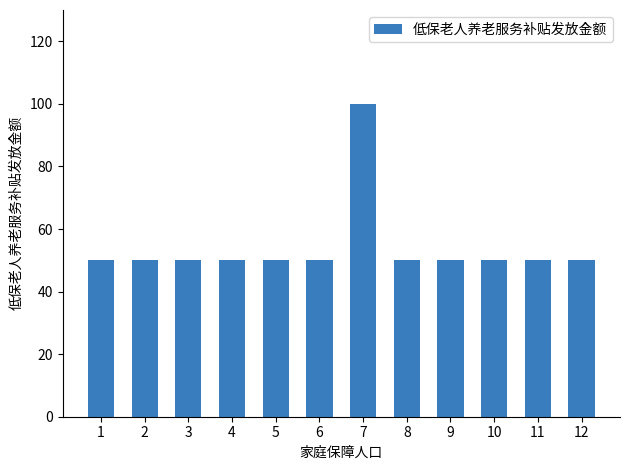

What is the value of the 11th bar from the left?

50